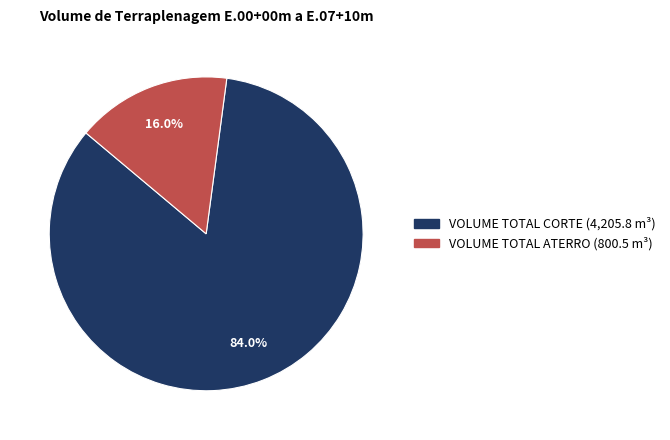

Which category has the biggest portion of the pie?

VOLUME TOTAL CORTE